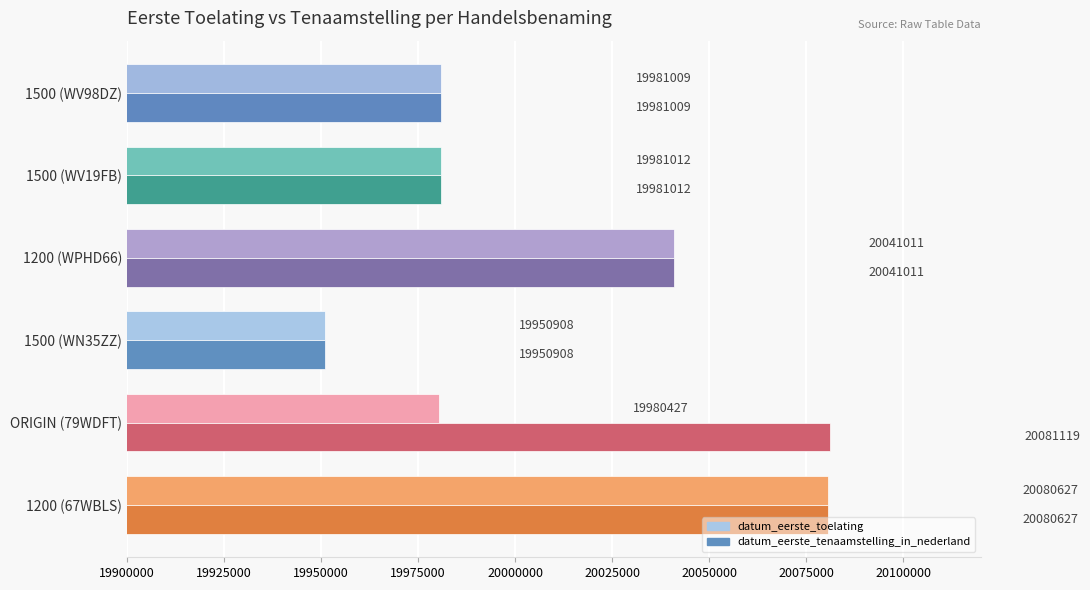

How many distinct data groups are displayed?

2